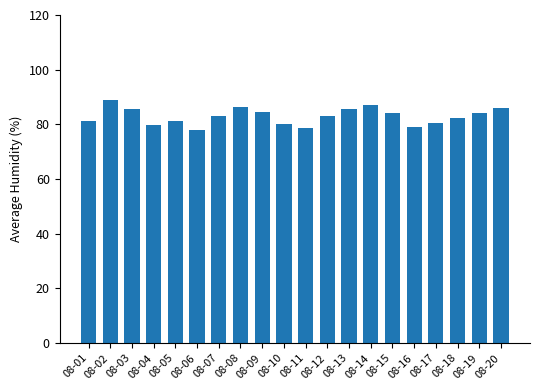

Which has a higher value, 08-15 or 08-18?

08-15